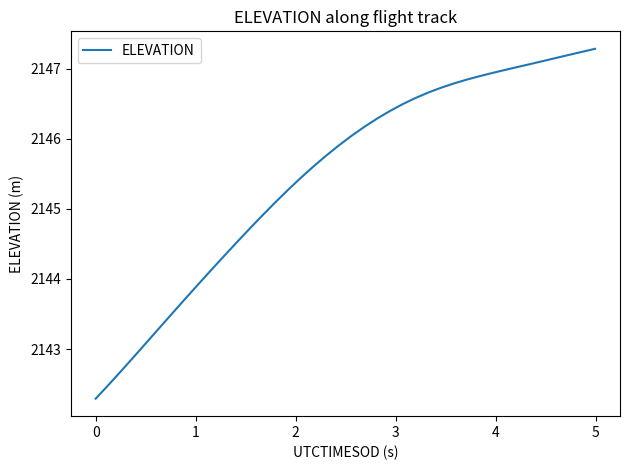

What is the difference between the maximum and minimum values?

5.0